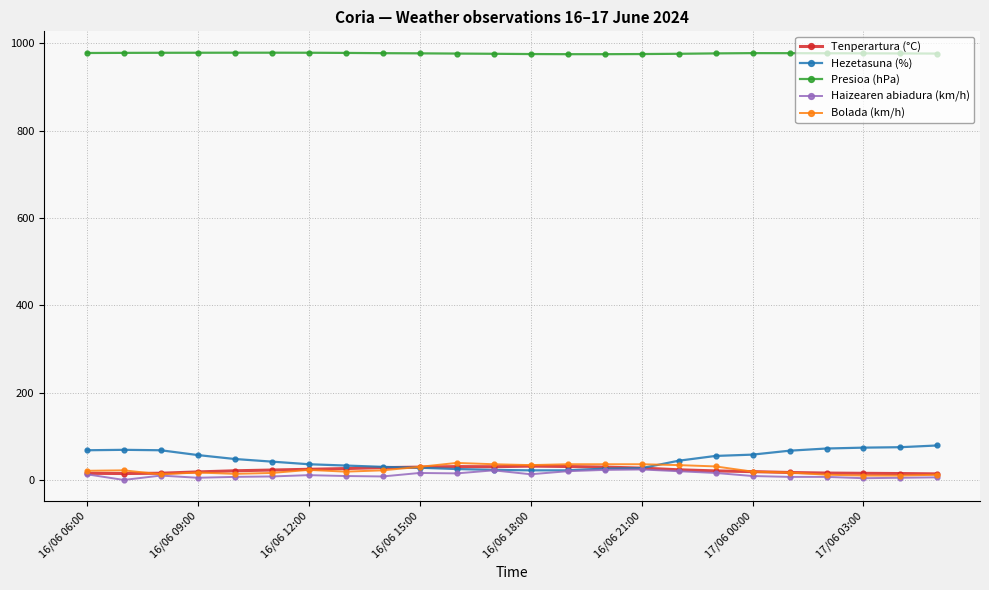

True or false: Bolada (km/h) has more than 0 points higher than both neighbors.

True